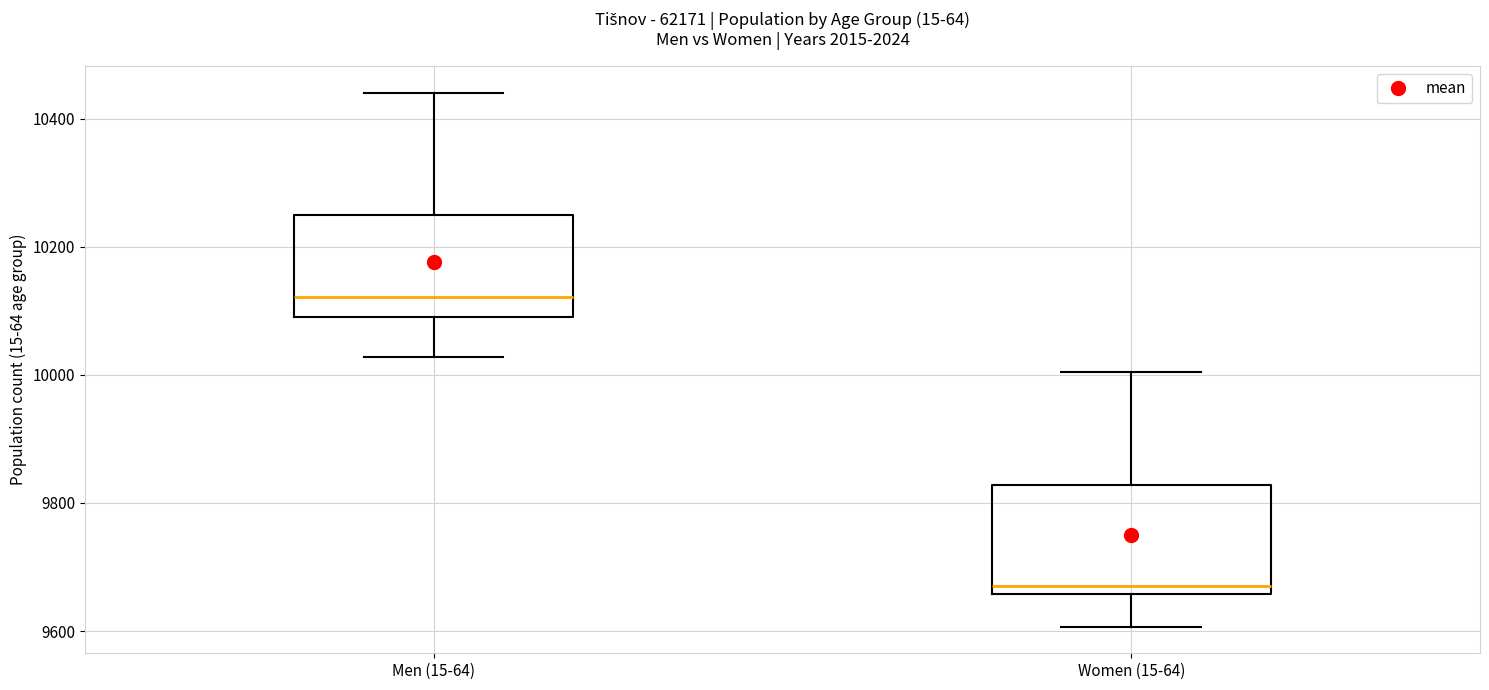

Reading left to right, transcribe this box plot: for each box, give where its median line is, the range the box spans, and where its two whiskers end, as read against the y-axis. The values are not printed on the chart, so give them approximately, as read against the axis.

Men (15-64): median 10120, box 10100 to 10260, whiskers 10020 to 10440
Women (15-64): median 9680, box 9660 to 9820, whiskers 9600 to 10000